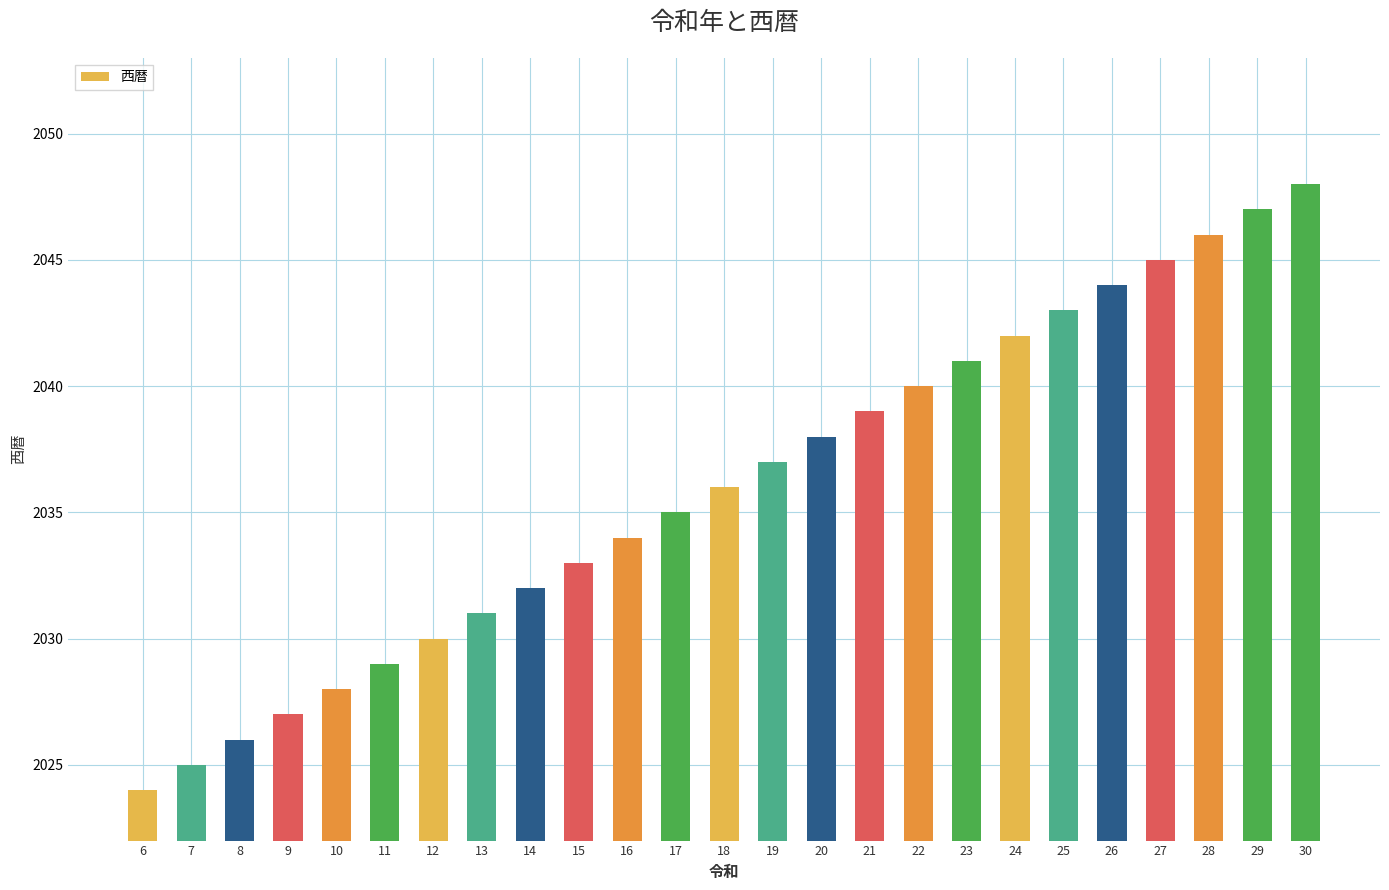

At which category does the chart reach its peak across all series?

30